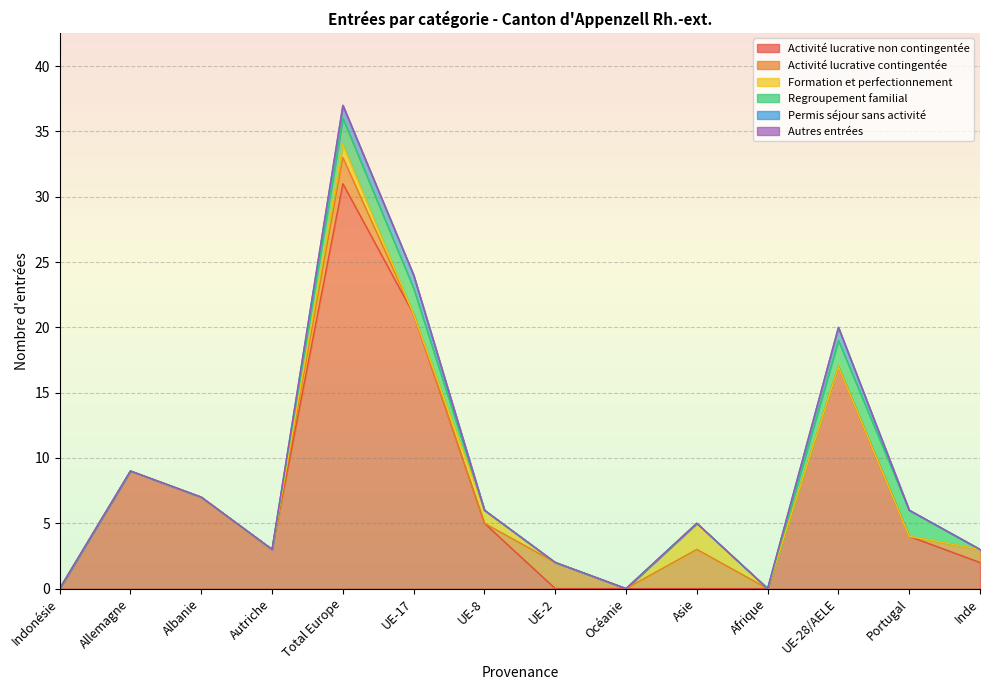

Reading left to right, transcribe all the data shown in this chart.

Activité lucrative non contingentée: Indonésie=0	Allemagne=9	Albanie=7	Autriche=3	Total Europe=31	UE-17=21	UE-8=5	UE-2=0	Océanie=0	Asie=0	Afrique=0	UE-28/AELE=17	Portugal=4	Inde=2
Activité lucrative contingentée: Indonésie=0	Allemagne=0	Albanie=0	Autriche=0	Total Europe=2	UE-17=0	UE-8=0	UE-2=2	Océanie=0	Asie=3	Afrique=0	UE-28/AELE=0	Portugal=0	Inde=1
Formation et perfectionnement: Indonésie=0	Allemagne=0	Albanie=0	Autriche=0	Total Europe=1	UE-17=0	UE-8=1	UE-2=0	Océanie=0	Asie=2	Afrique=0	UE-28/AELE=0	Portugal=0	Inde=0
Regroupement familial: Indonésie=0	Allemagne=0	Albanie=0	Autriche=0	Total Europe=2	UE-17=2	UE-8=0	UE-2=0	Océanie=0	Asie=0	Afrique=0	UE-28/AELE=2	Portugal=2	Inde=0
Permis séjour sans activité: Indonésie=0	Allemagne=0	Albanie=0	Autriche=0	Total Europe=1	UE-17=1	UE-8=0	UE-2=0	Océanie=0	Asie=0	Afrique=0	UE-28/AELE=1	Portugal=0	Inde=0
Autres entrées: Indonésie=0	Allemagne=0	Albanie=0	Autriche=0	Total Europe=0	UE-17=0	UE-8=0	UE-2=0	Océanie=0	Asie=0	Afrique=0	UE-28/AELE=0	Portugal=0	Inde=0